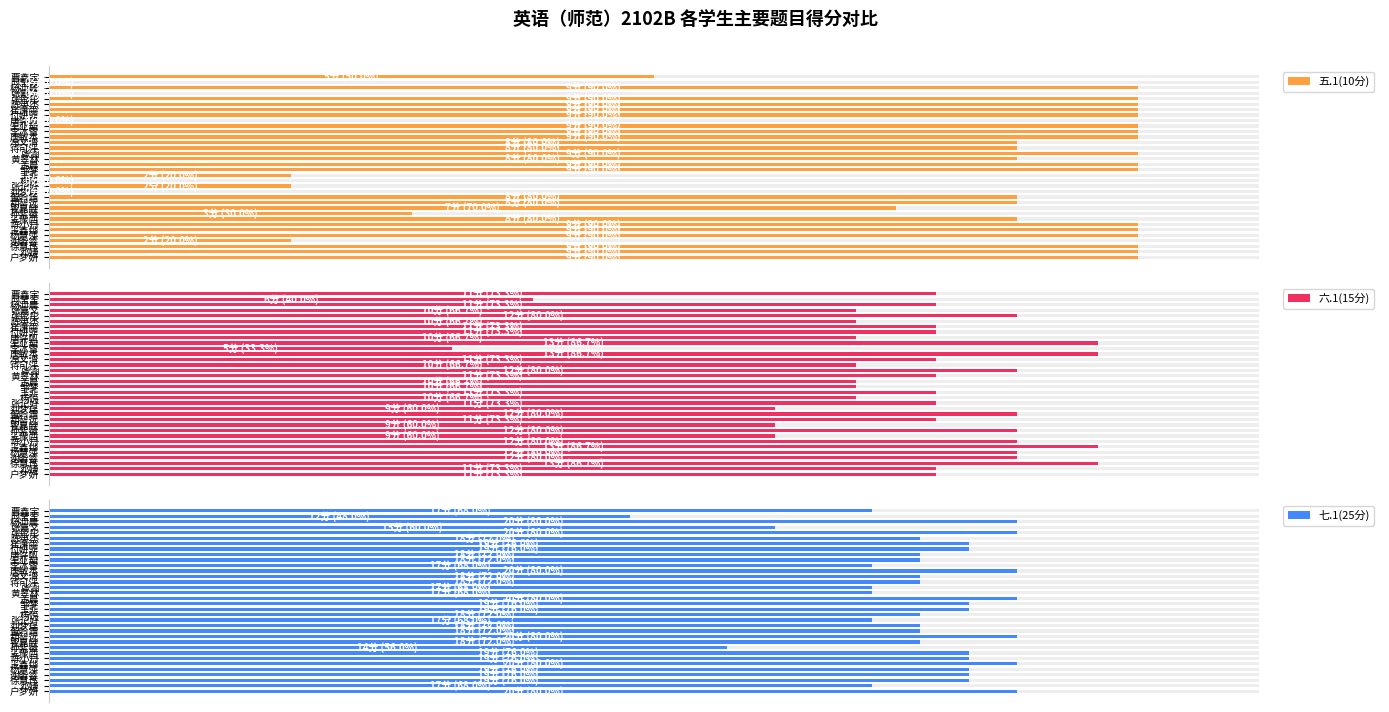

What is the value of the 六.1(15分) bar at the 1st from the left?

73.3